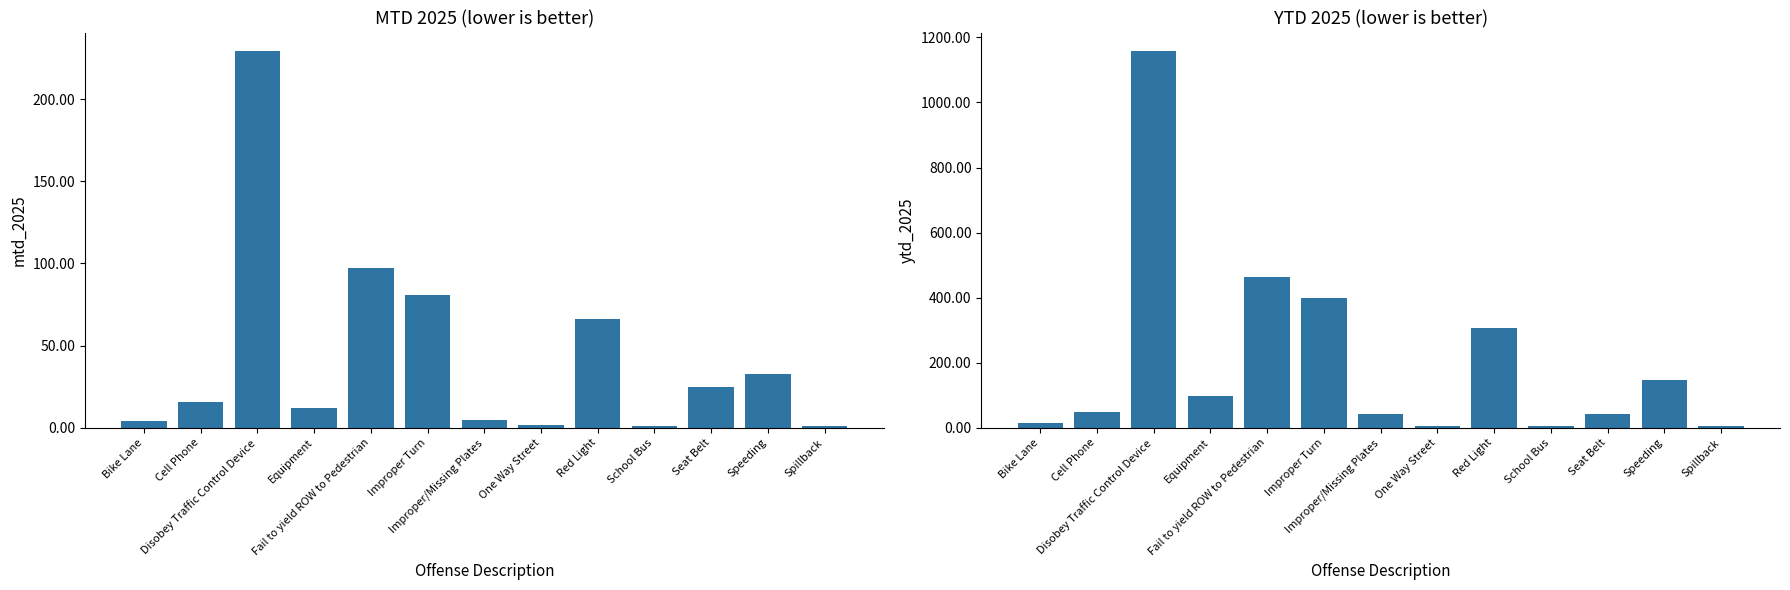

True or false: MTD 2025 has a value of 9 at Improper/Missing Plates.

False